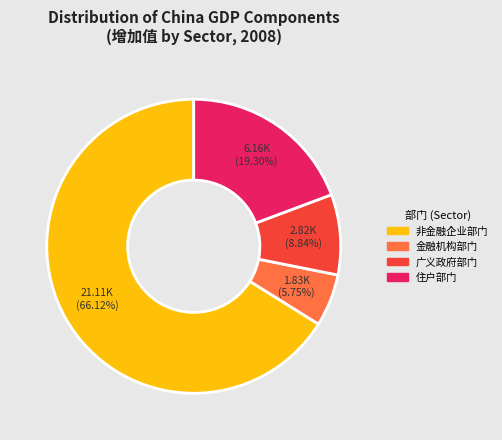

To the nearest percent, what is the difference between the largest and smallest slice percentages?

60%